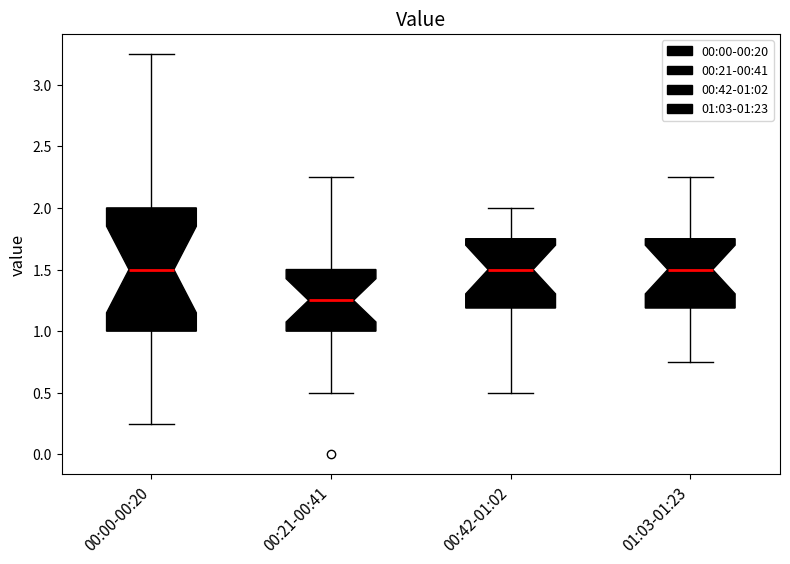

Reading left to right, transcribe this box plot: for each box, give where its median line is, the range the box spans, and where its two whiskers end, as read against the y-axis. The values are not printed on the chart, so give them approximately, as read against the axis.

00:00-00:20: median 1.50, box 1.00 to 2.00, whiskers 0.25 to 3.25
00:21-00:41: median 1.25, box 1.00 to 1.50, whiskers 0.50 to 2.25
00:42-01:02: median 1.50, box 1.20 to 1.75, whiskers 0.50 to 2.00
01:03-01:23: median 1.50, box 1.20 to 1.75, whiskers 0.75 to 2.25